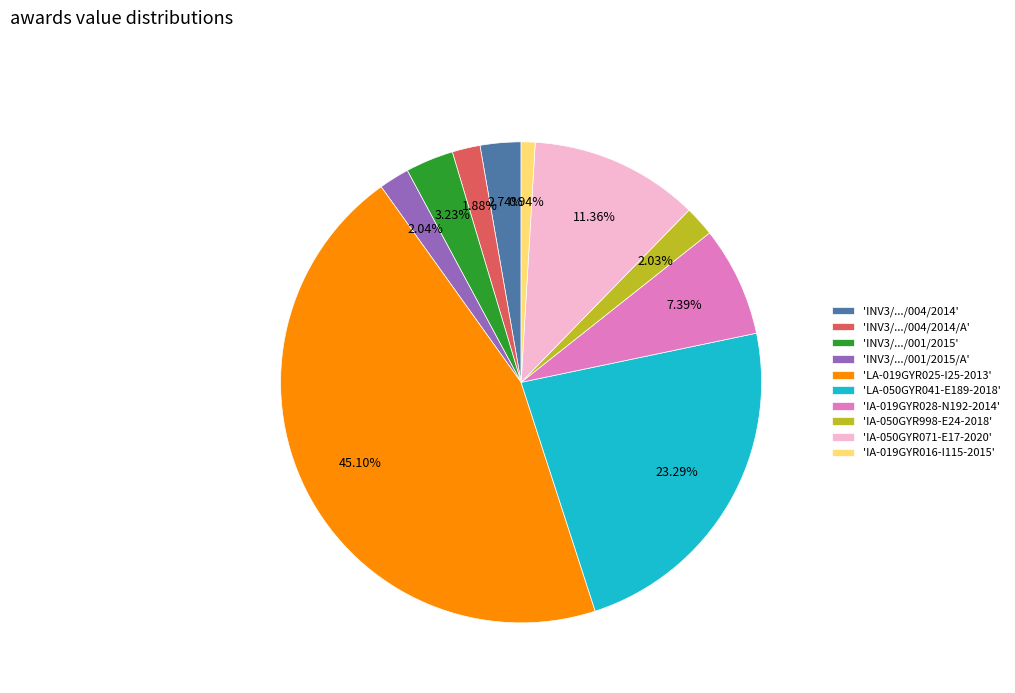

Which has a higher value, 'INV3/.../004/2014' or 'IA-019GYR016-I115-2015'?

'INV3/.../004/2014'